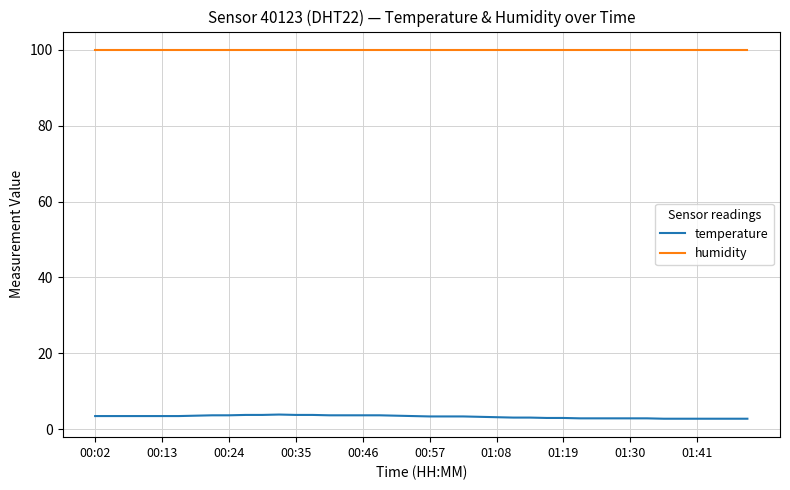

What is the minimum value shown in the chart?

2.8